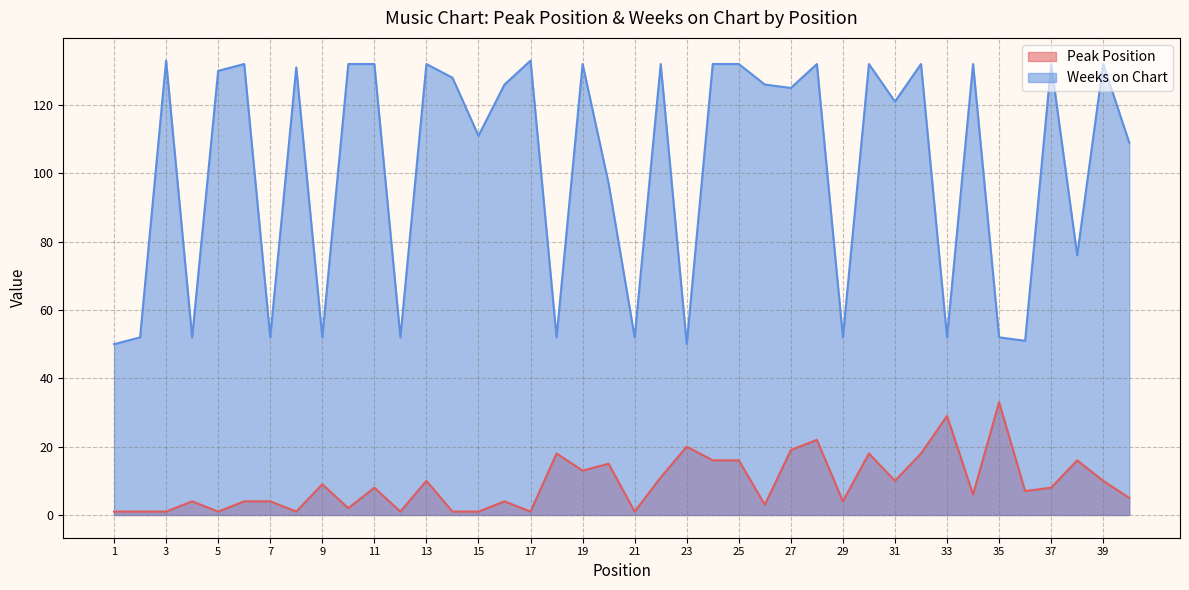

How many categories are shown in the chart?

40